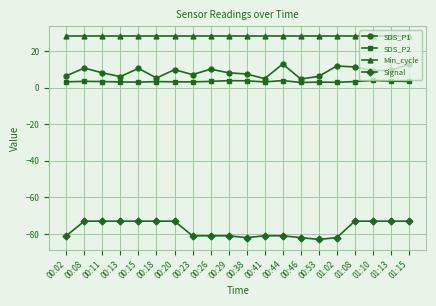

What is the difference between the SDS_P2 values at 00:13 and 00:44?

0.7